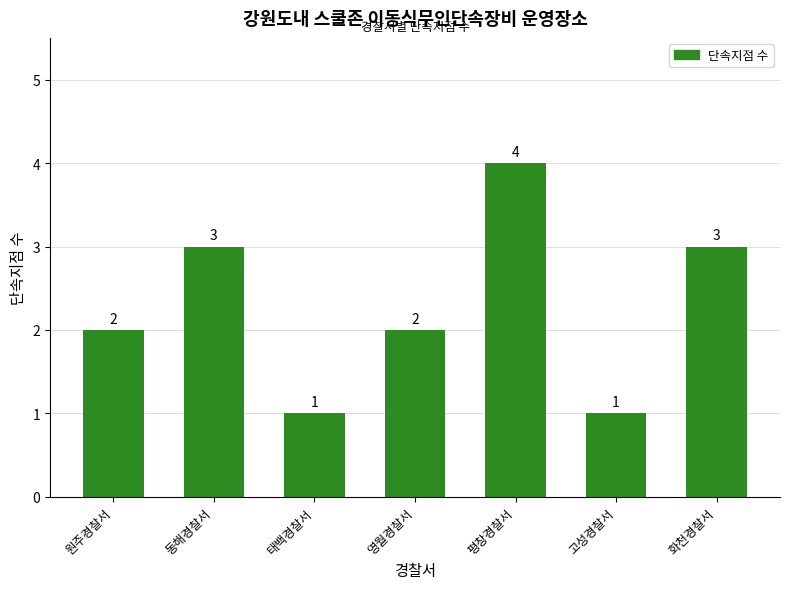

The chart shows a value of 2 at 태백경찰서. True or false?

False